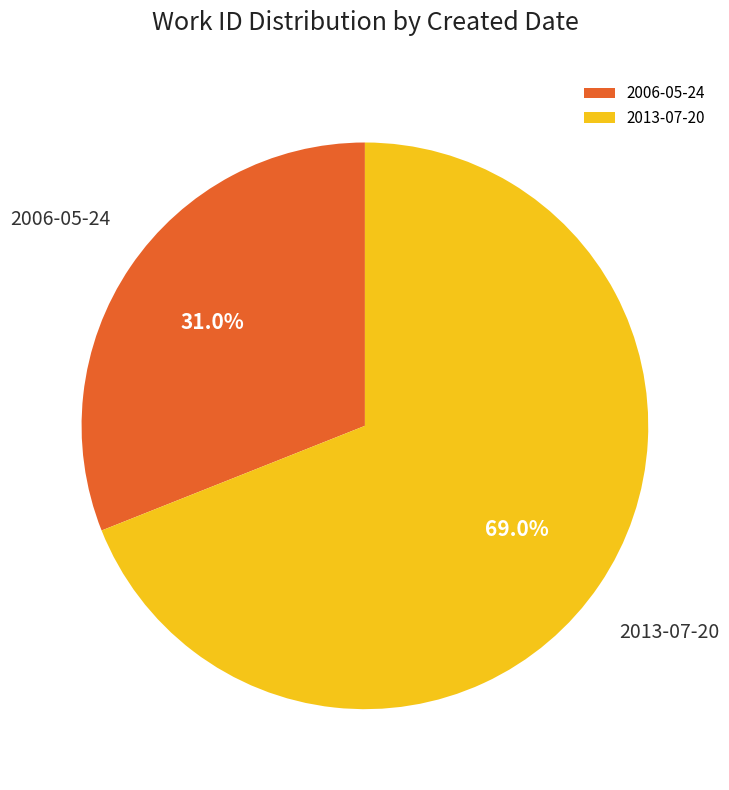

Which has a higher value, 2006-05-24 or 2013-07-20?

2013-07-20